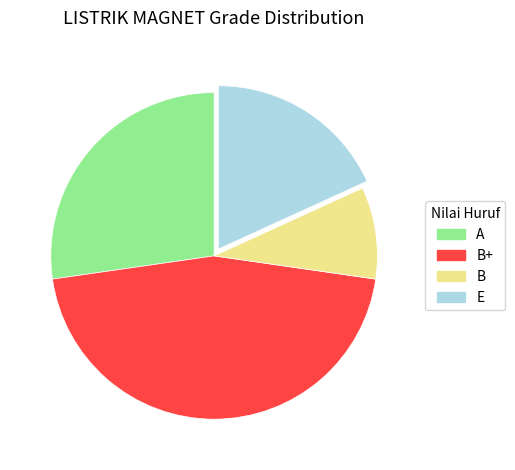

Approximately how many times larger is the value at E compared to B+?

0.4